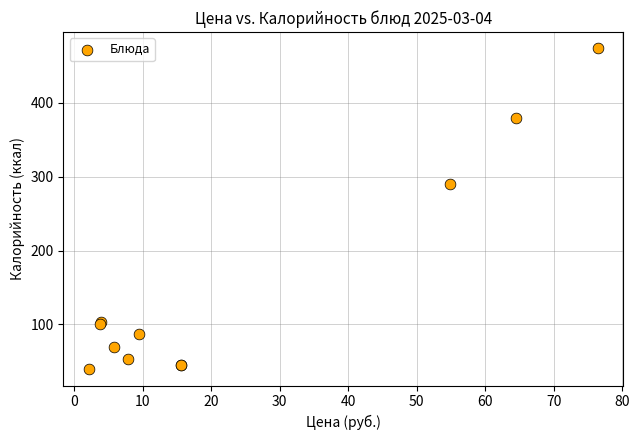

What Y value in the scatter plot is closest to 256?

290